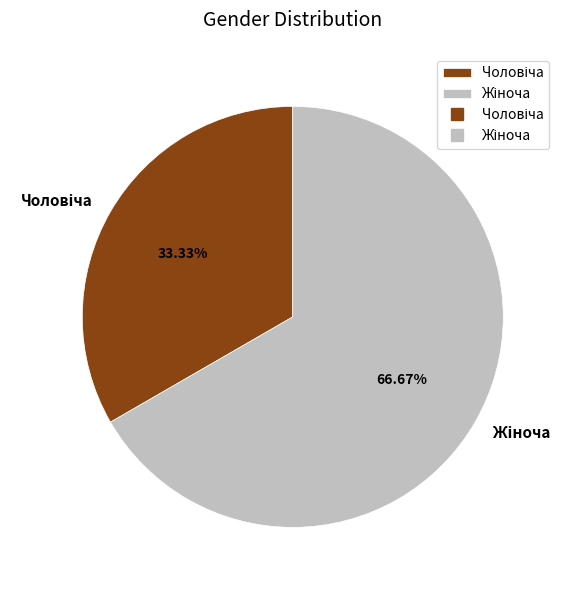

Does any single category account for the majority?

Yes